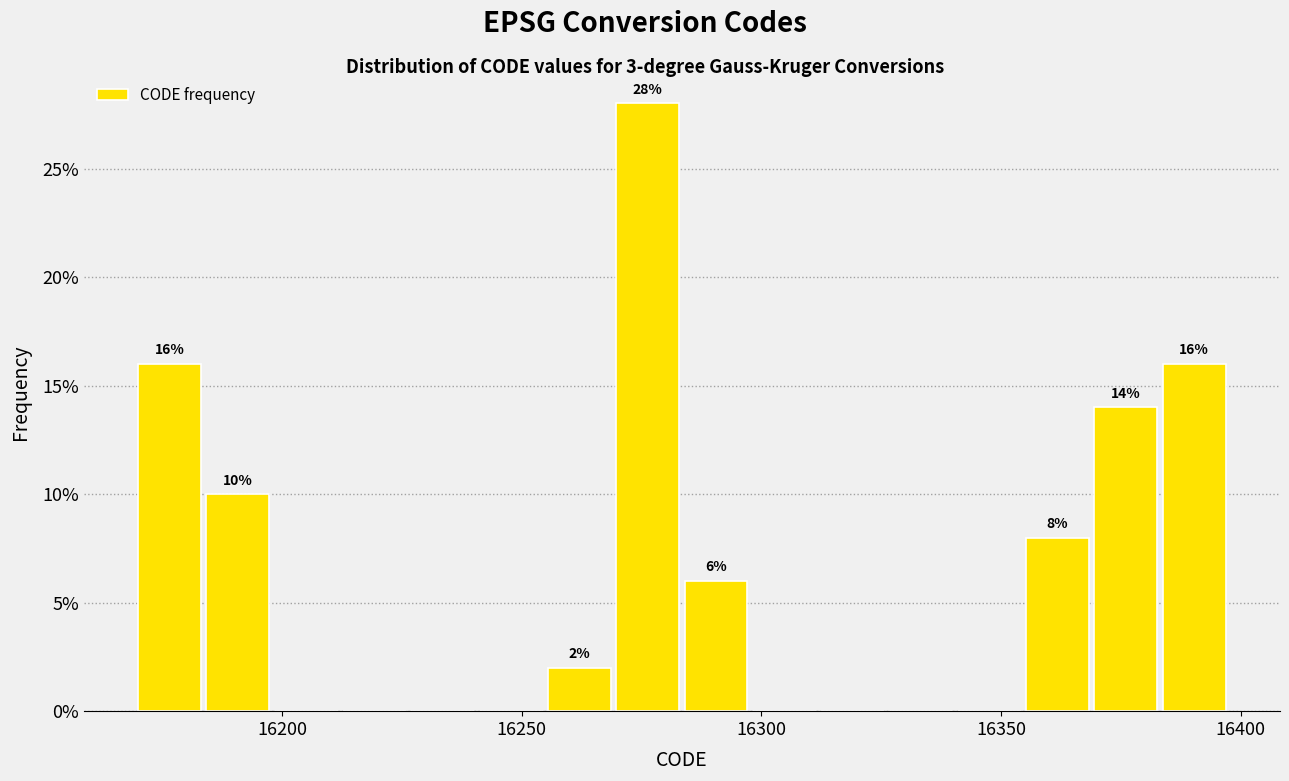

Around what value on the x-axis is the tallest bar? Give the approximate position of its centre, as read against the axis.

16275